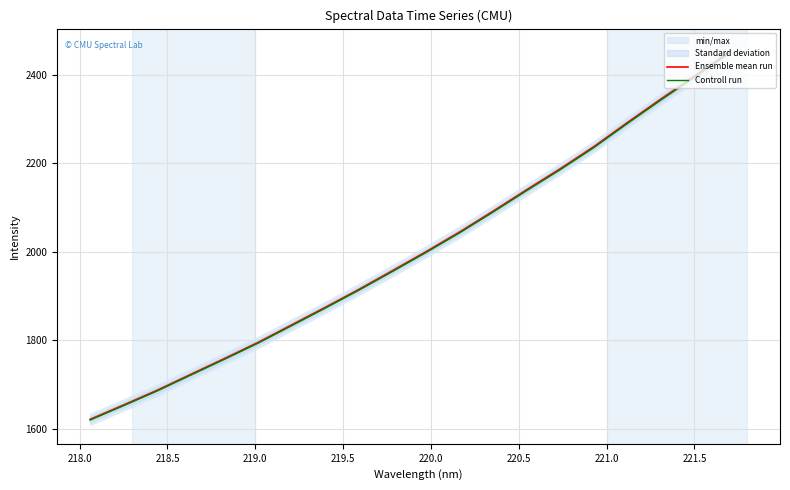

List the series in order of their peak value, highest first.

Ensemble mean run, Controll run